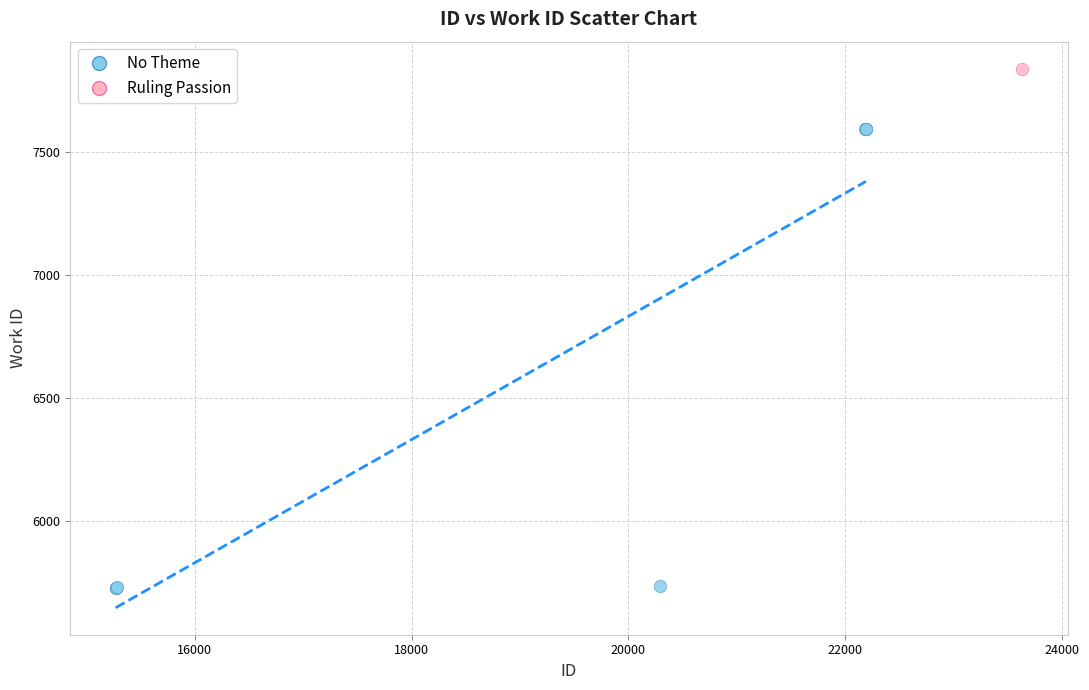

What are all the series names shown in the legend?

No Theme, Ruling Passion